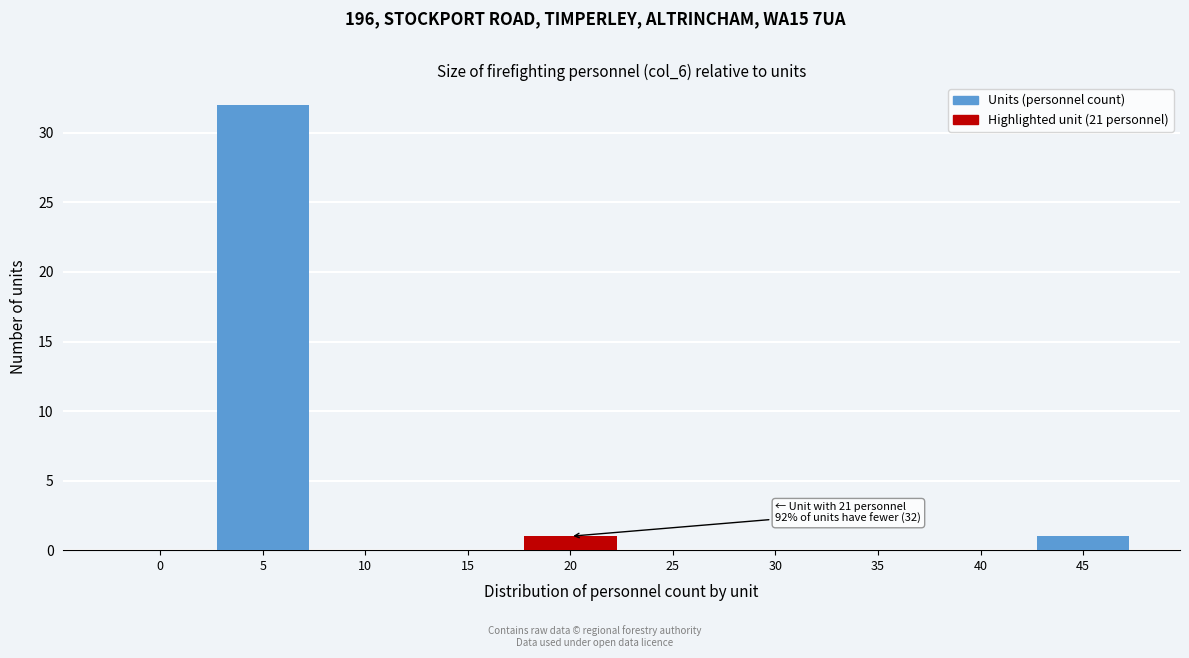

Reading left to right, transcribe all the data shown in this chart.

0=0	5=32	10=0	15=0	20=1	25=0	30=0	35=0	40=0	45=1